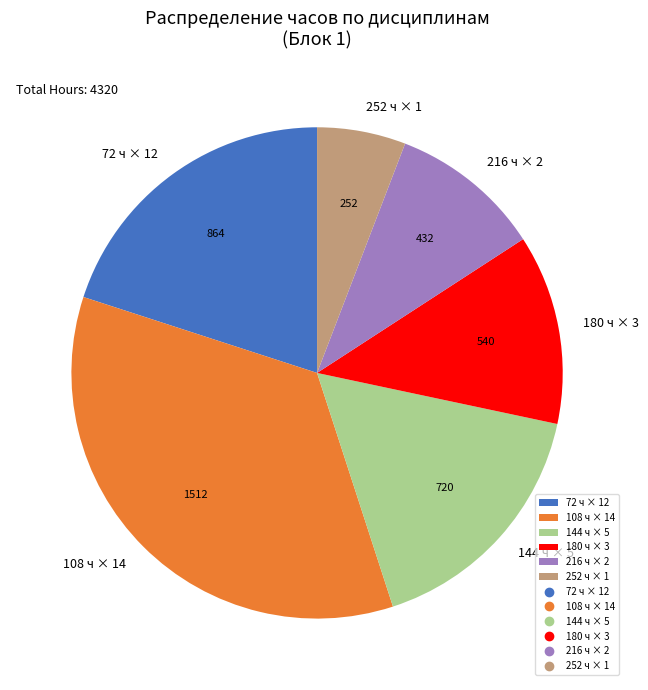

What is the smallest slice in the pie chart?

252 ч × 1